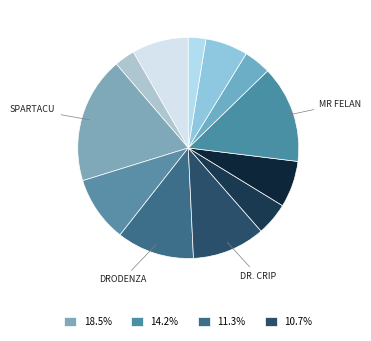

Count the number of slices in the pie.

12